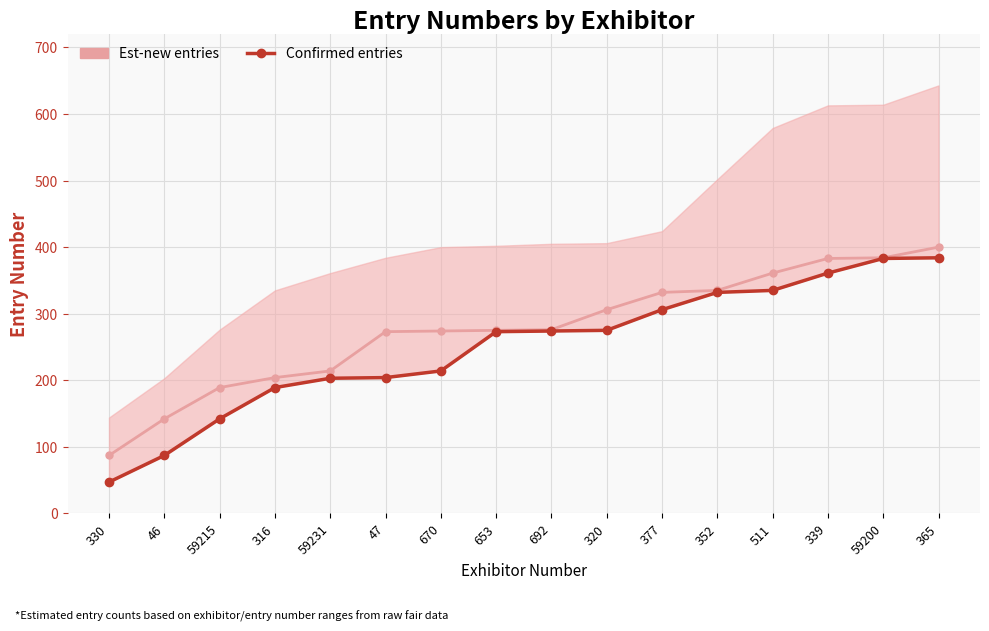

Reading left to right, transcribe all the data shown in this chart.

Est-new entries: 330=87	46=142	59215=189	316=204	59231=214	47=273	670=274	653=275	692=276	320=306	377=332	352=335	511=361	339=383	59200=384	365=400
Confirmed entries: 330=47	46=87	59215=142	316=189	59231=203	47=204	670=214	653=273	692=274	320=275	377=306	352=332	511=335	339=361	59200=383	365=384